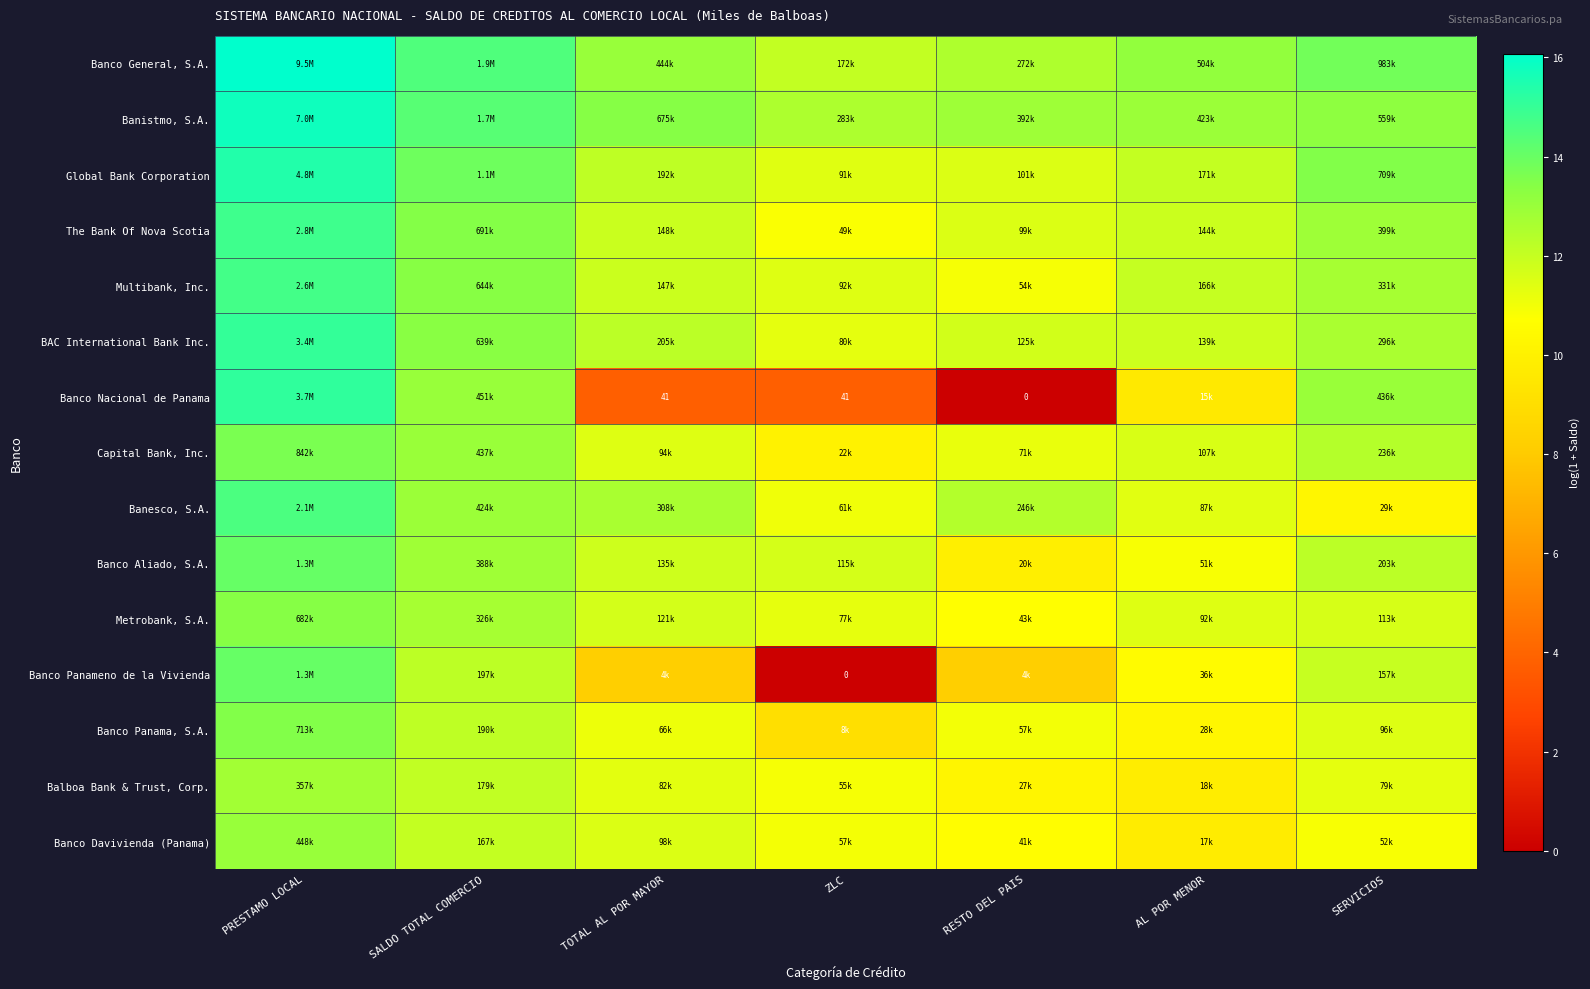

At which category does the chart reach its minimum across all series?

RESTO DEL PAIS